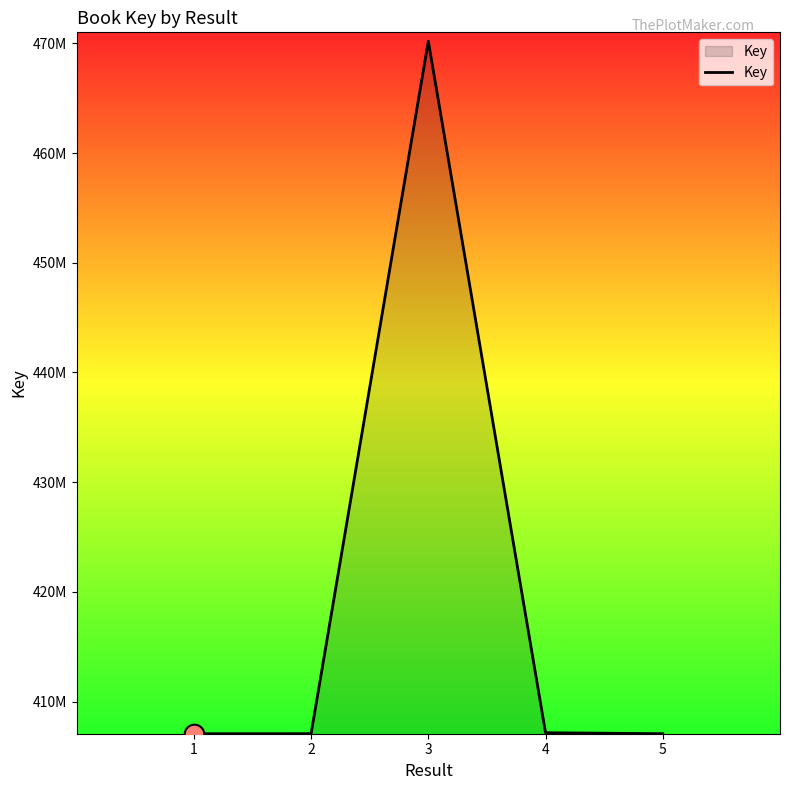

Between 1 and 3, which is larger?

3